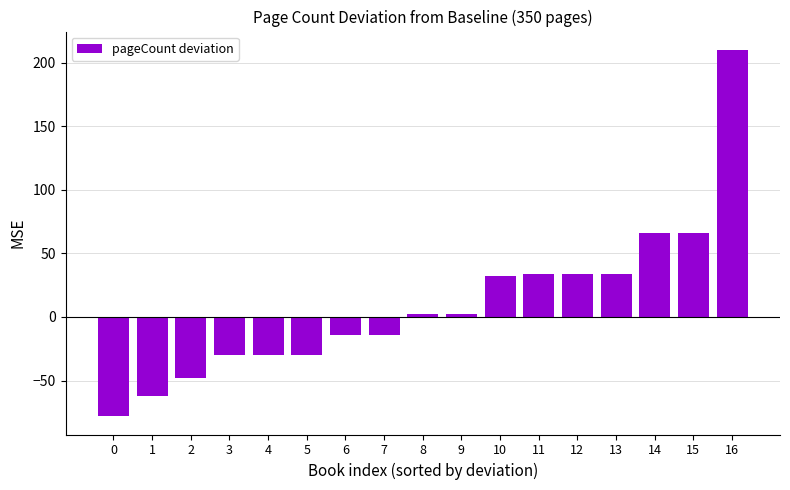

Reading left to right, list all the values displayed in this chart.

-78	-62	-48	-30	-30	-30	-14	-14	2	2	32	34	34	34	66	66	210